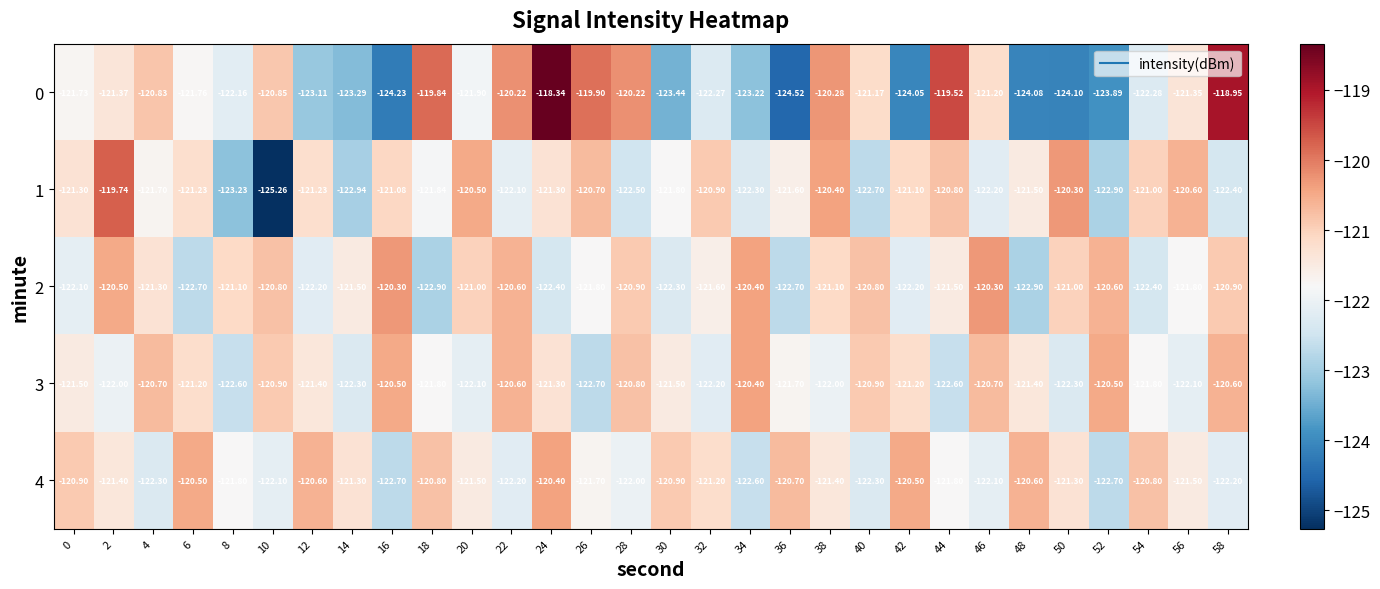

At 36, list the series in order from smallest to largest.

0, 2, 3, 1, 4